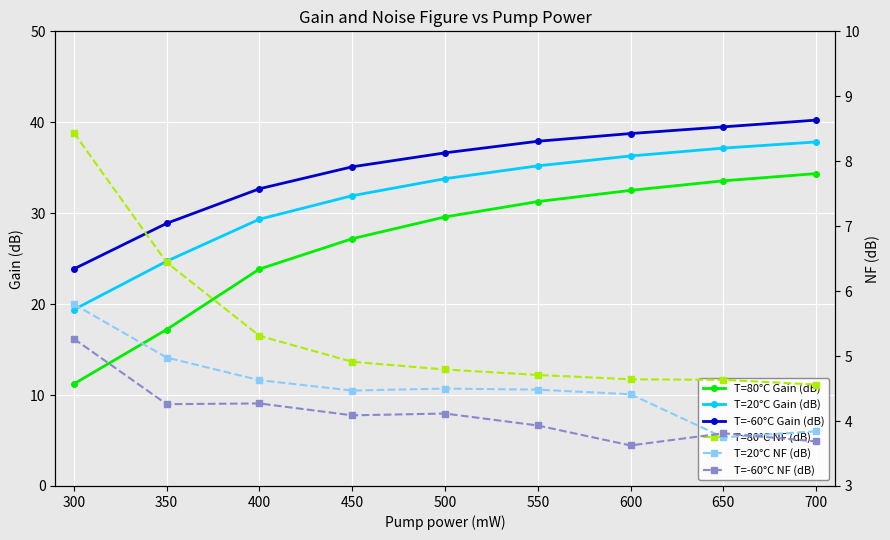

What is the value of the T=80°C Gain (dB) point at the 3rd from the left?

23.9